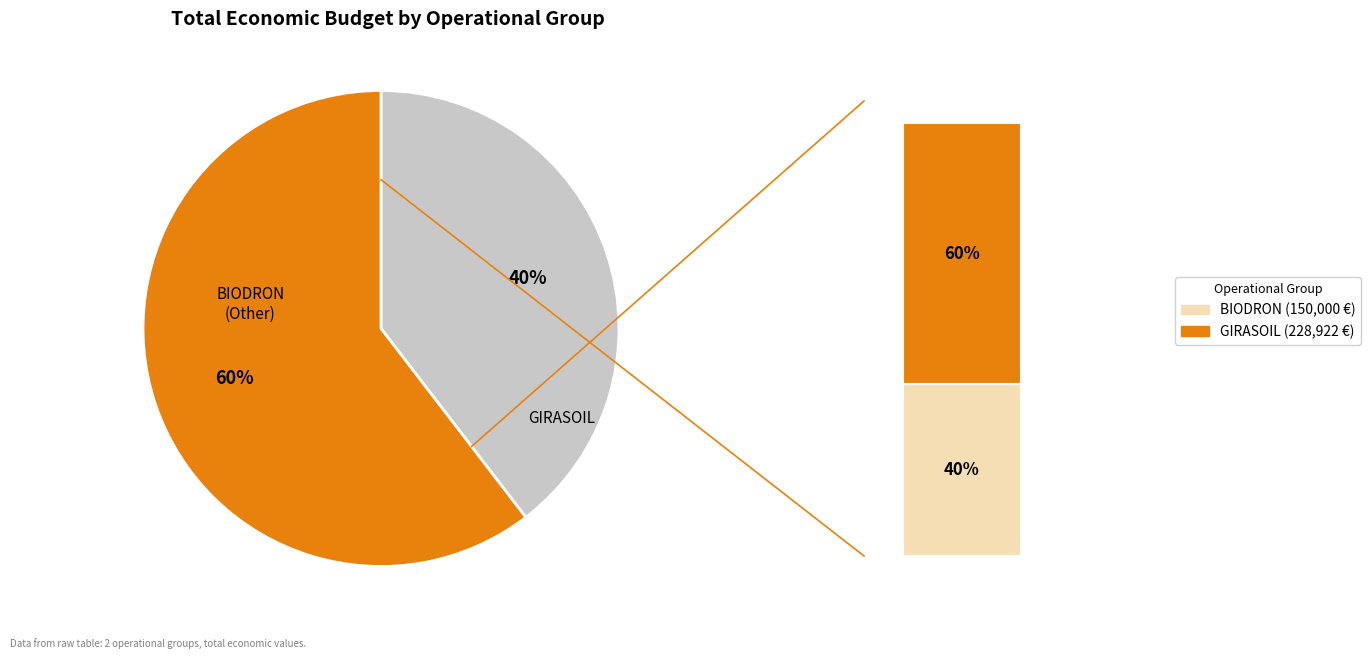

To the nearest percent, what is the difference between the largest and smallest slice percentages?

21%